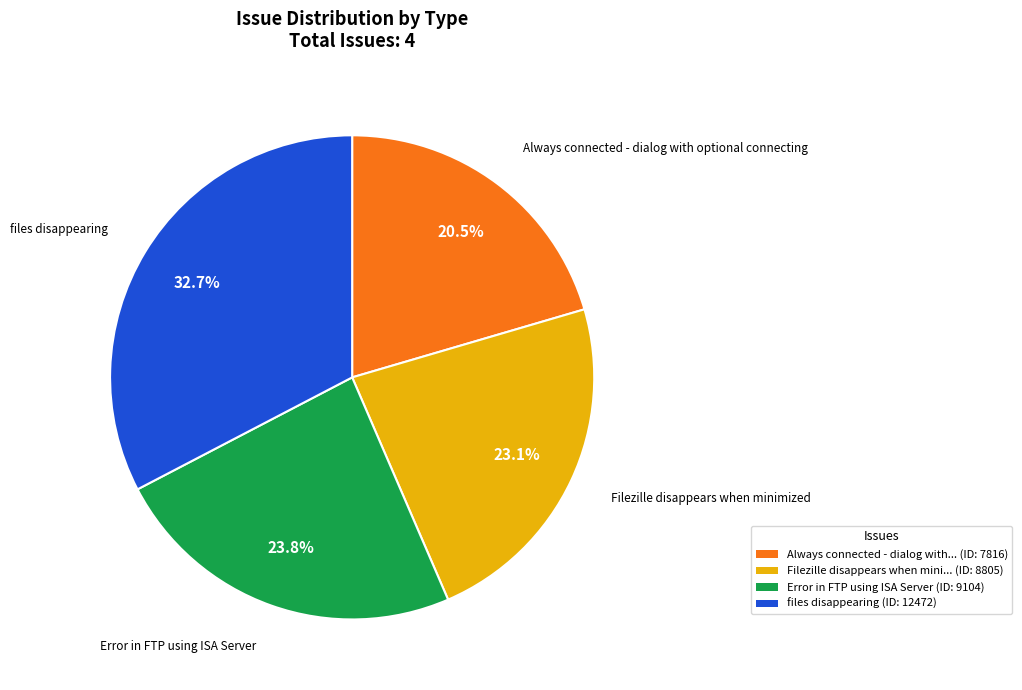

Does any single category account for the majority?

No